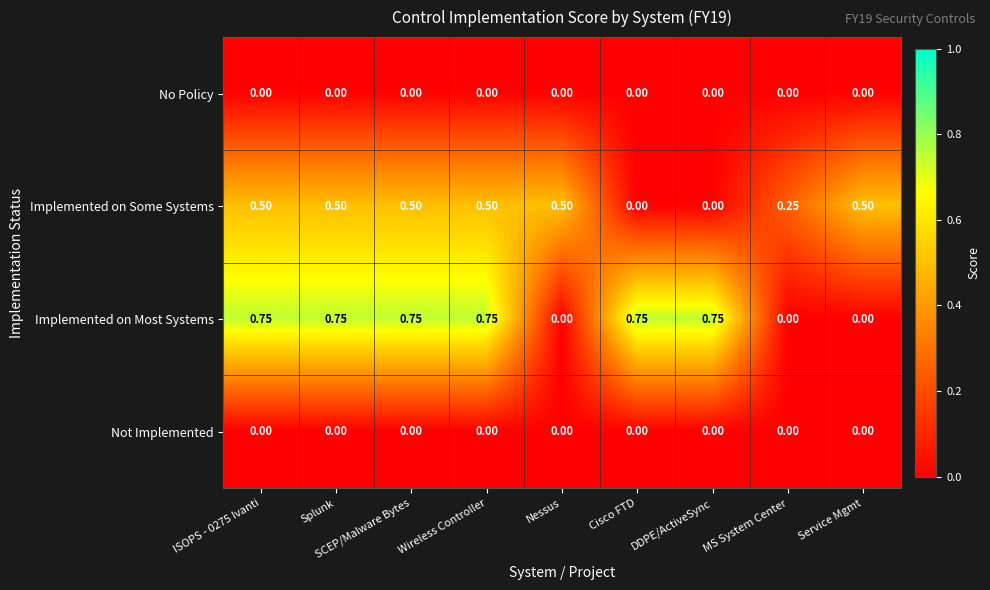

Which series has the largest total across all categories?

Implemented on Most Systems